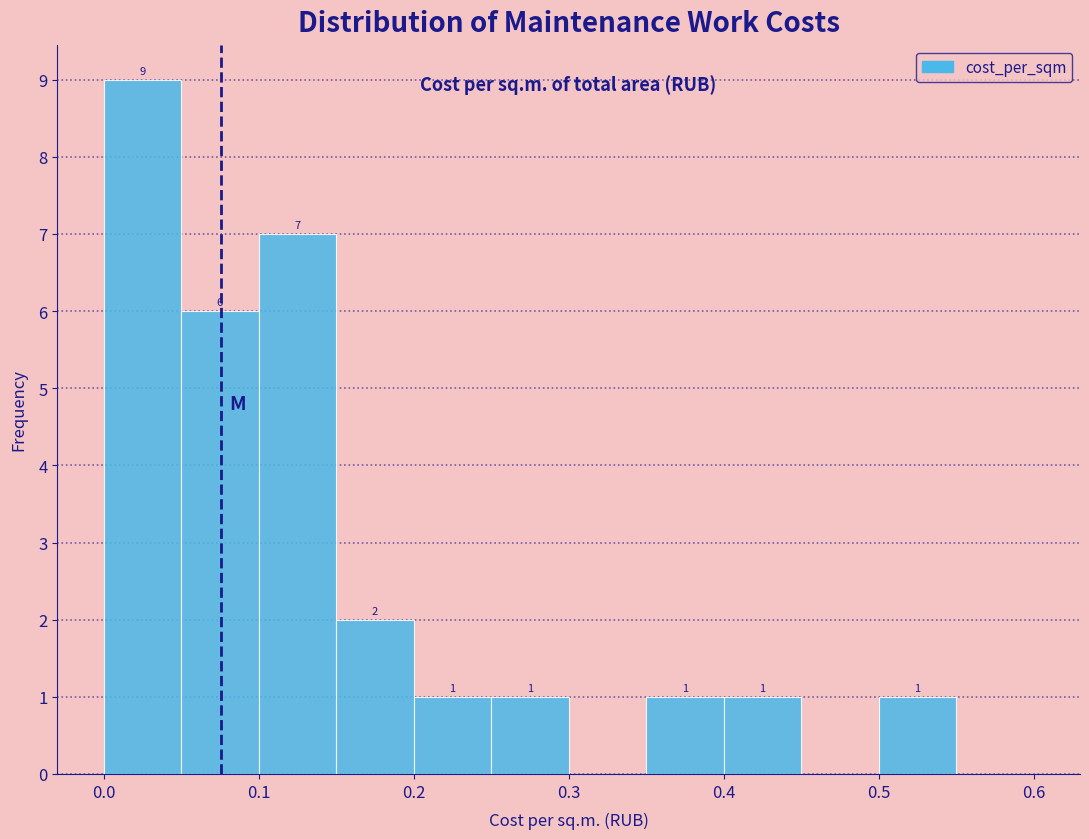

Over which range of the x-axis is the bar tallest?

0.00 to 0.05